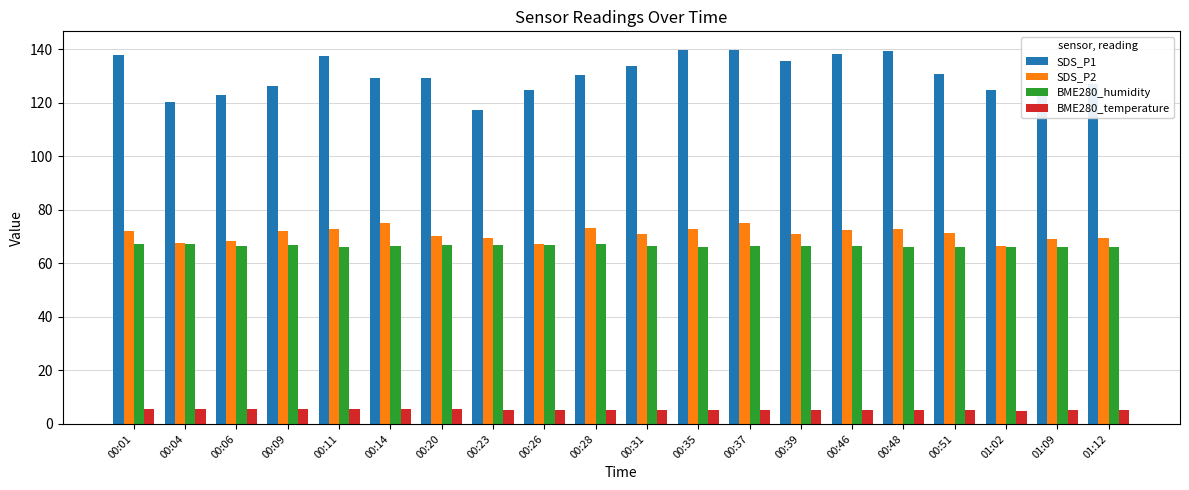

Is it true that BME280_humidity equals 66.4 at 00:31?

True